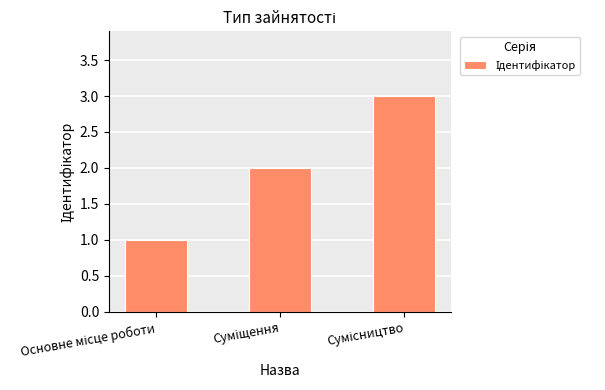

What is the greatest value displayed?

3